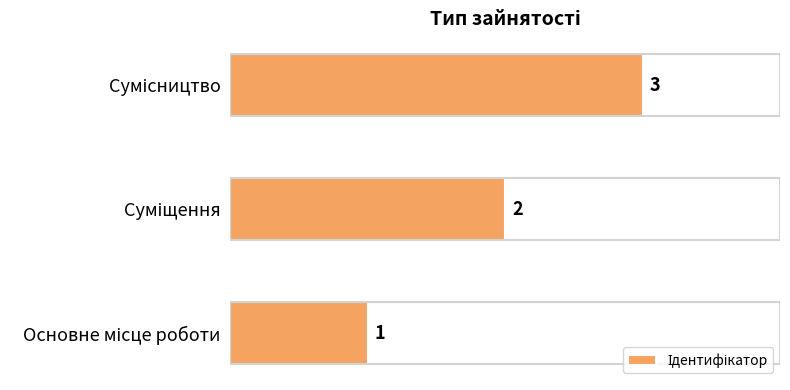

What is the sum of all values?

6